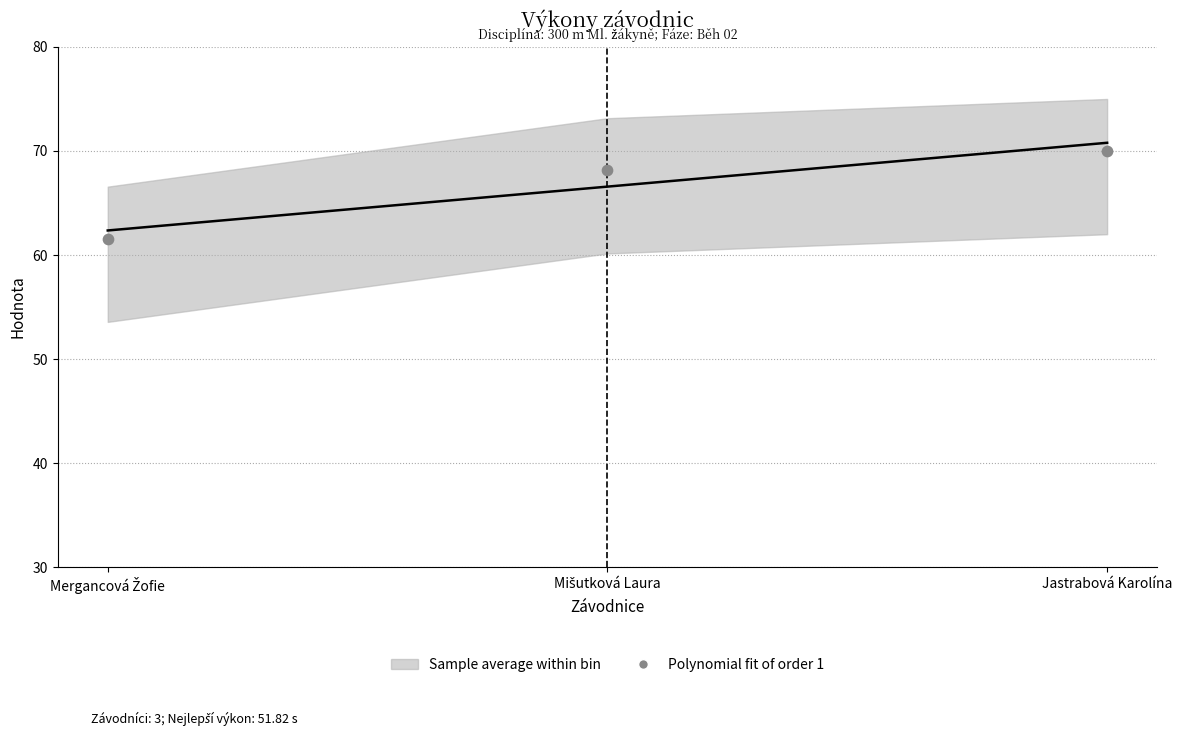

What is the range of Y values (max minus min)?

8.4